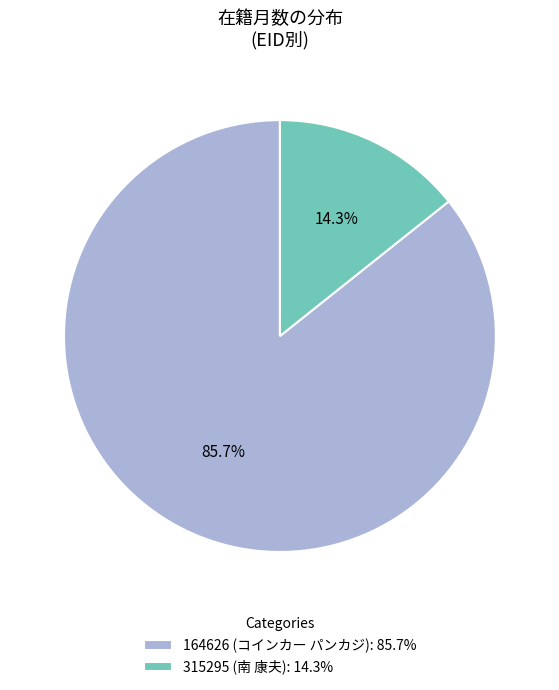

What is the largest slice in the pie chart?

164626 (コインカー パンカジ)